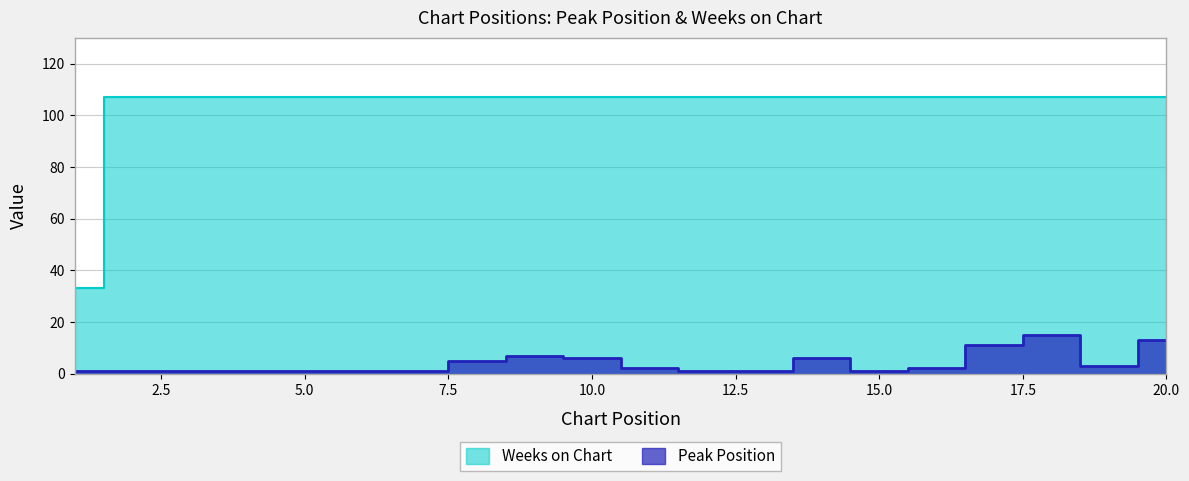

True or false: Weeks on Chart and Peak Position cross at least once.

False